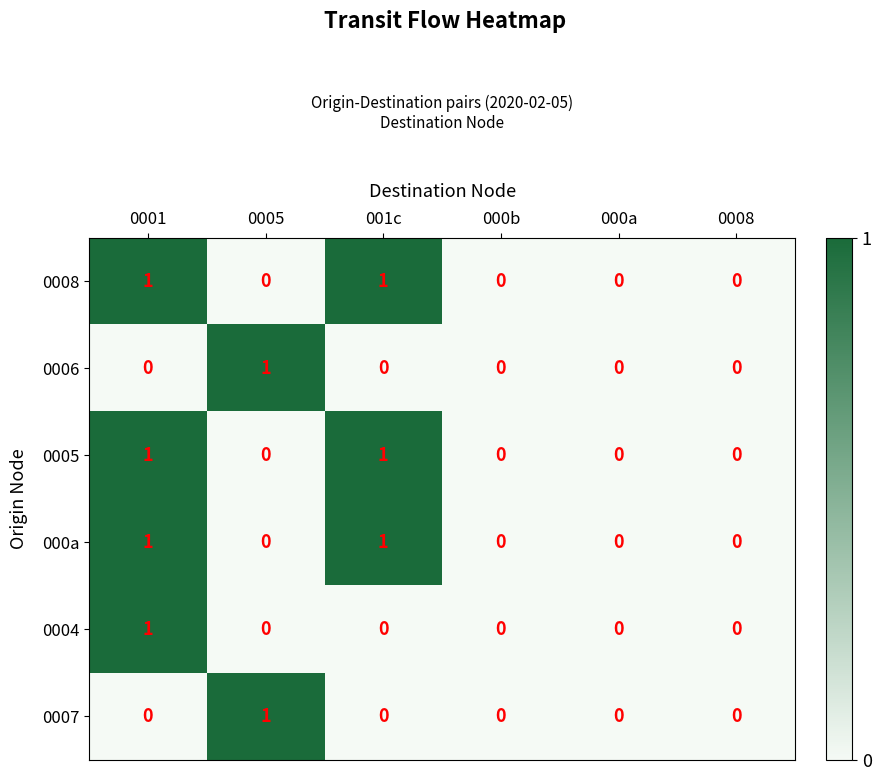

True or false: 0007 has a value of 0 at 000a.

True